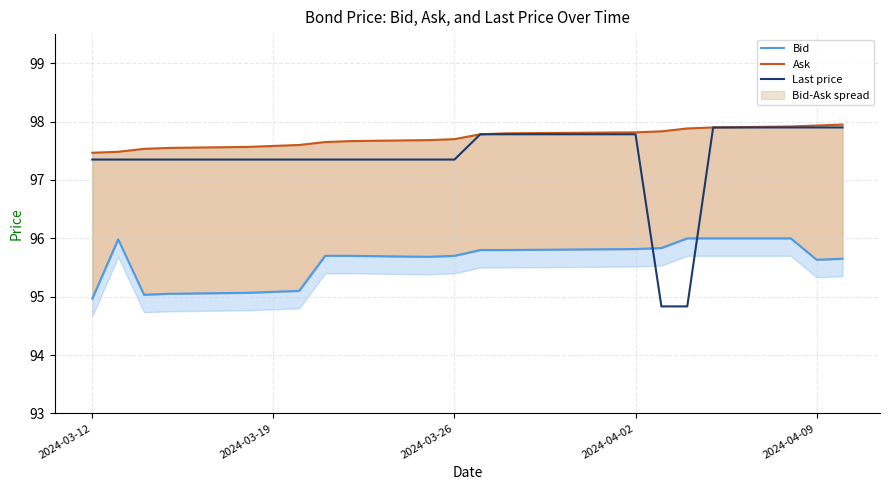

Rank the series by their maximum value, from highest to lowest.

Ask, Last price, Bid